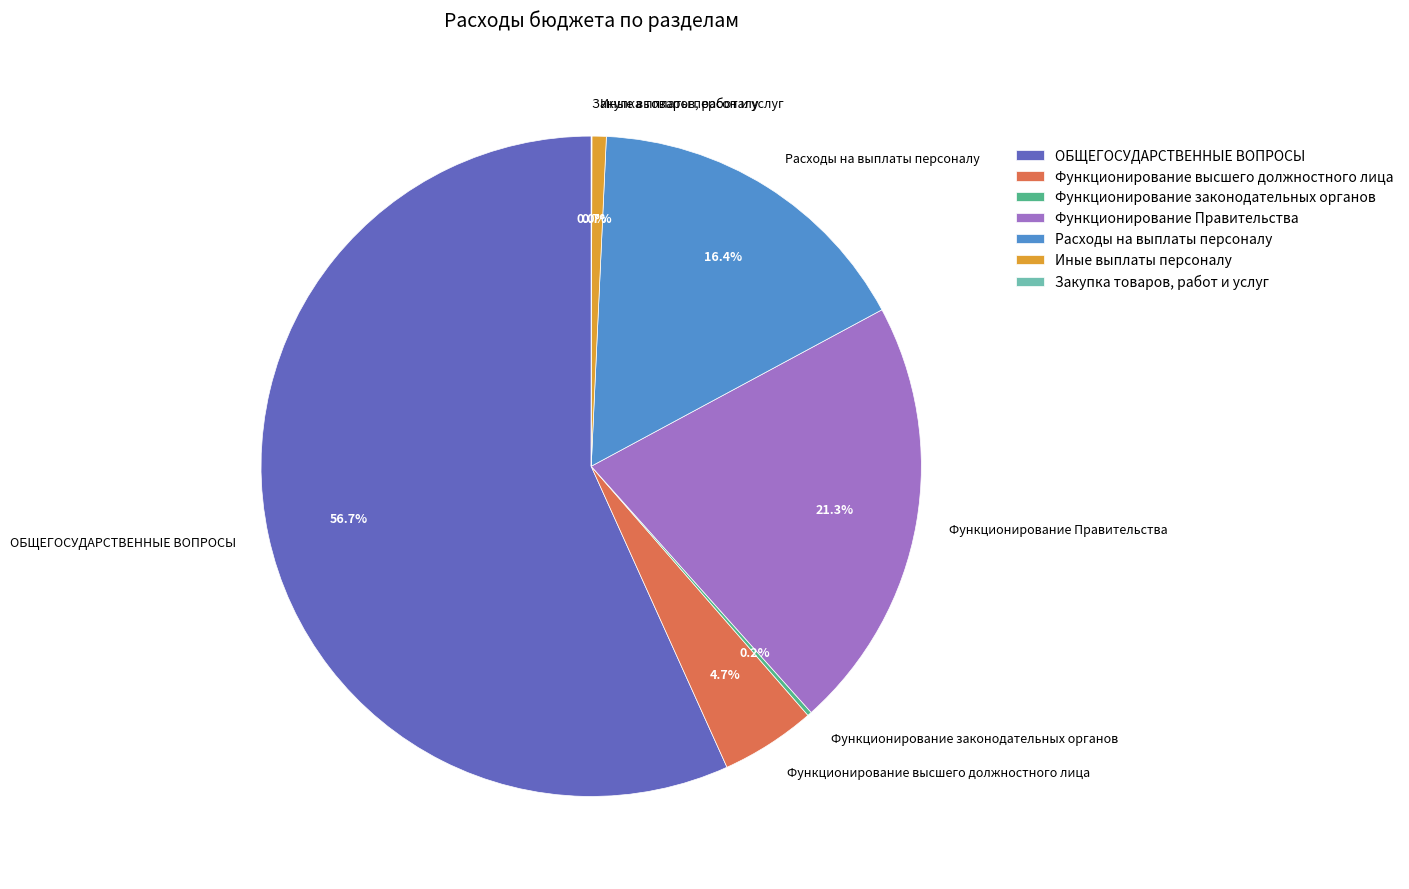

Does any single category account for the majority?

Yes